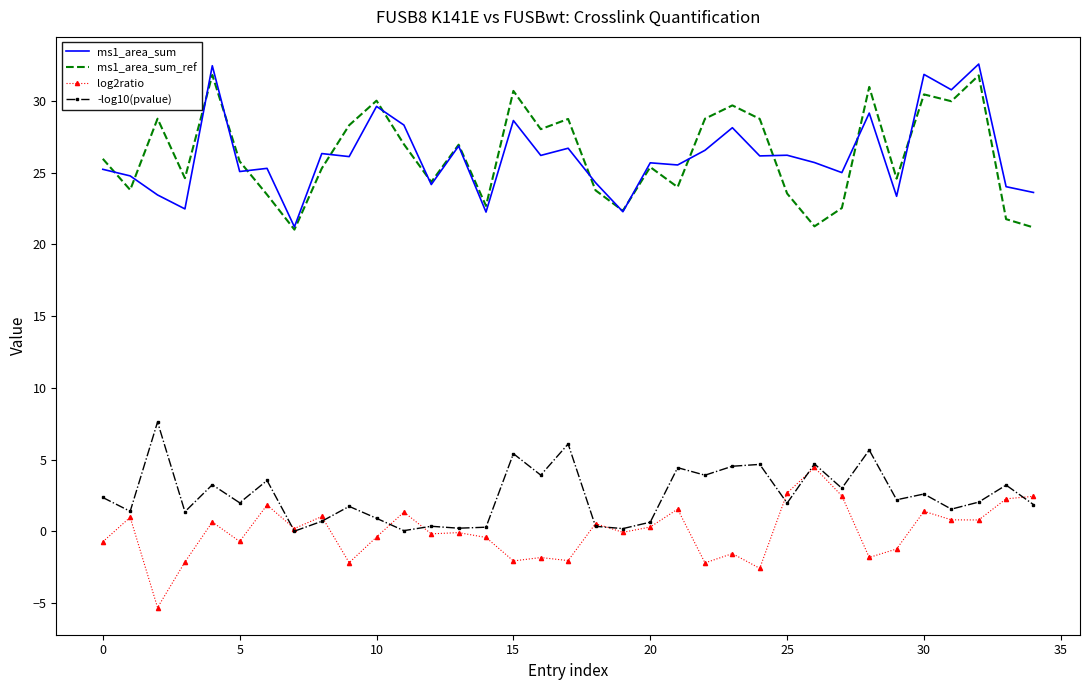

True or false: log2ratio and ms1_area_sum cross at least once.

False